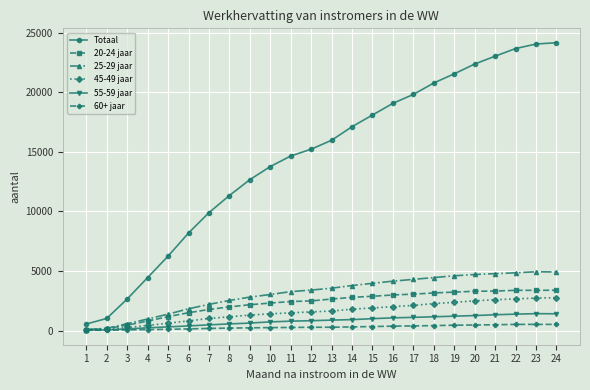

What is the value of the 20-24 jaar point at the 15th from the left?

2880